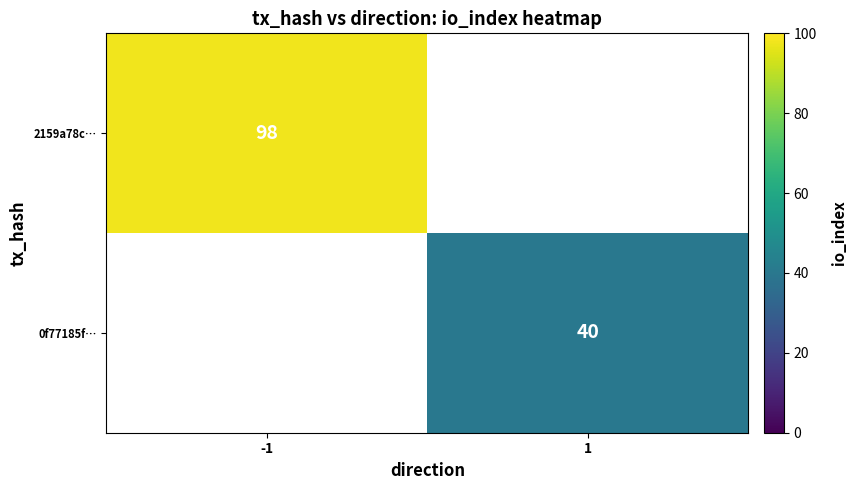

The 2159a78c… series shows 41 at -1. True or false?

False